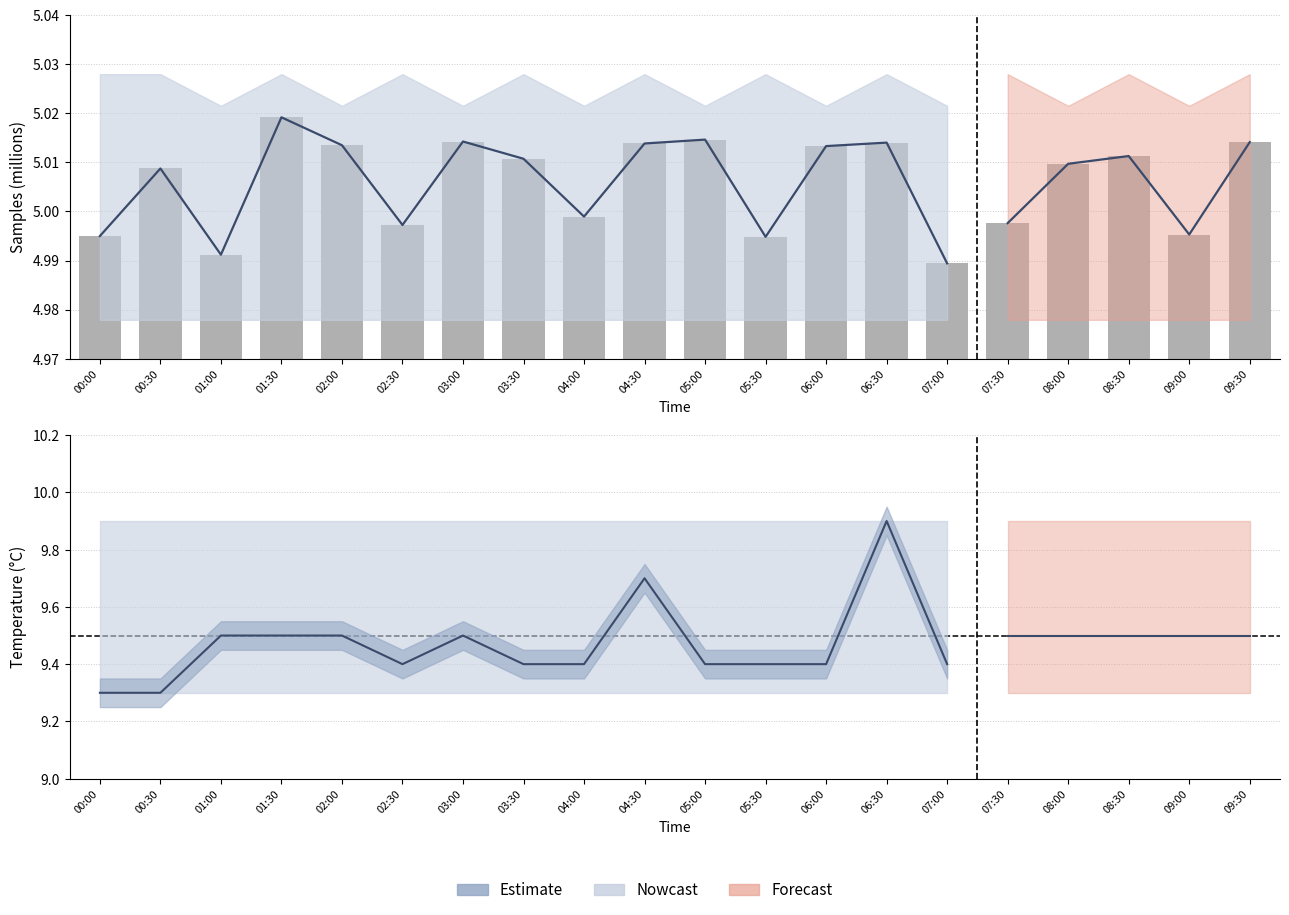

What is the sum of the Max_cycle (bar) values at 00:30 and 05:30?

10.0